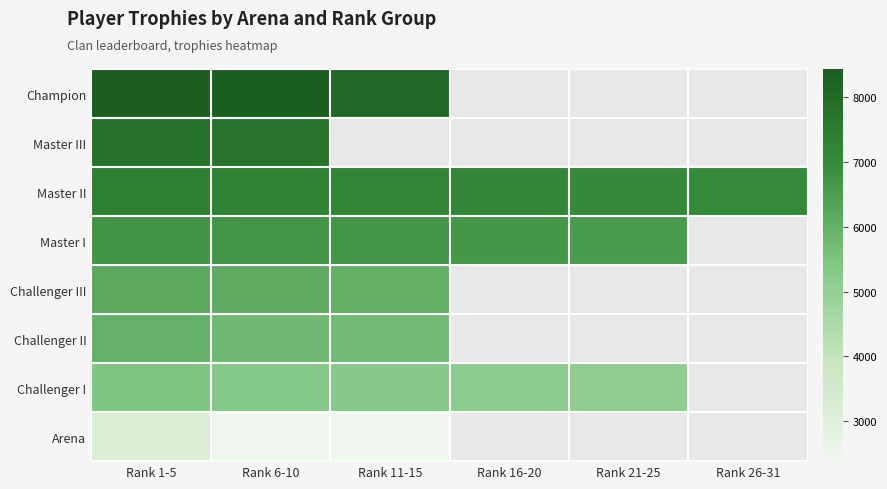

At how many categories does at least one series exceed 6517?

6